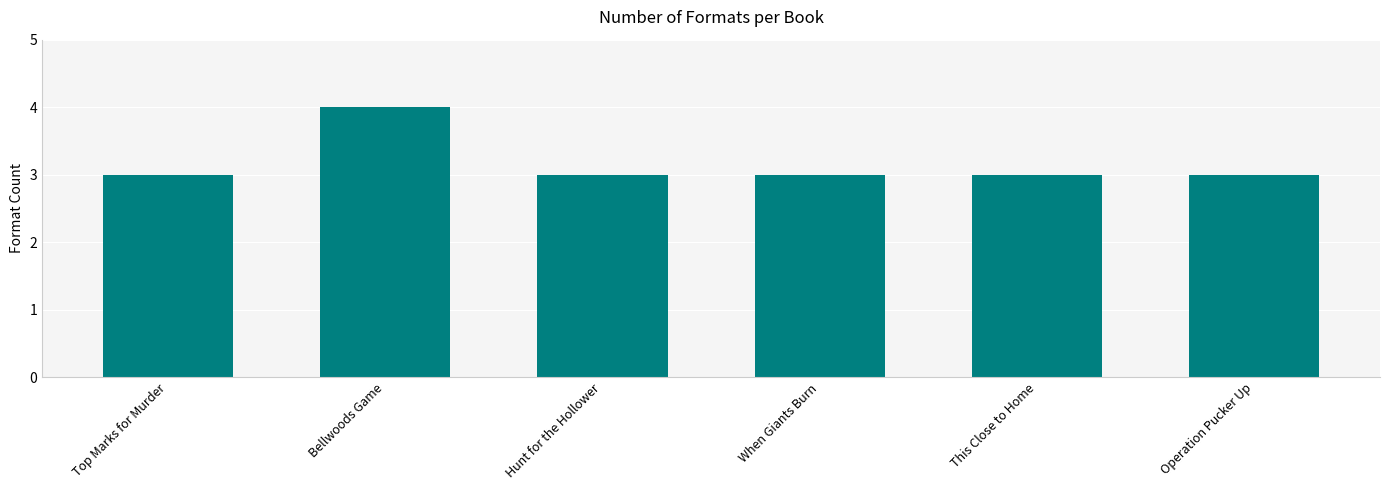

Reading left to right, list all the values displayed in this chart.

Top Marks for Murder=3	Bellwoods Game=4	Hunt for the Hollower=3	When Giants Burn=3	This Close to Home=3	Operation Pucker Up=3